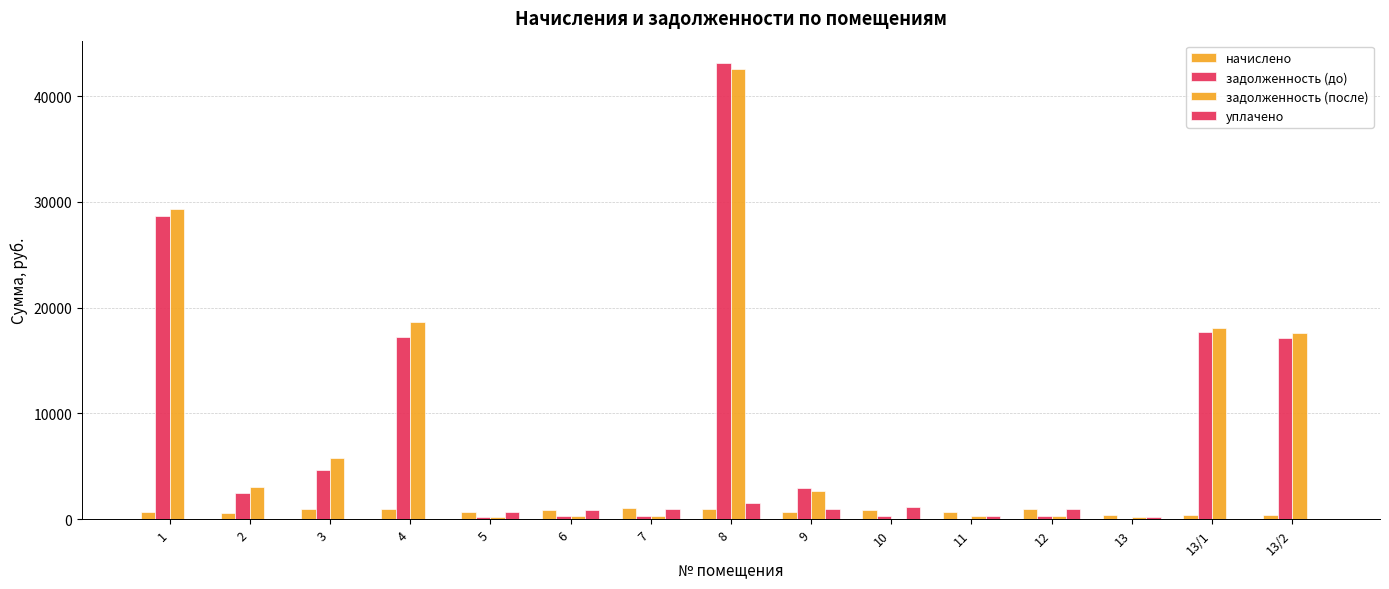

Count the number of data series in this chart.

4